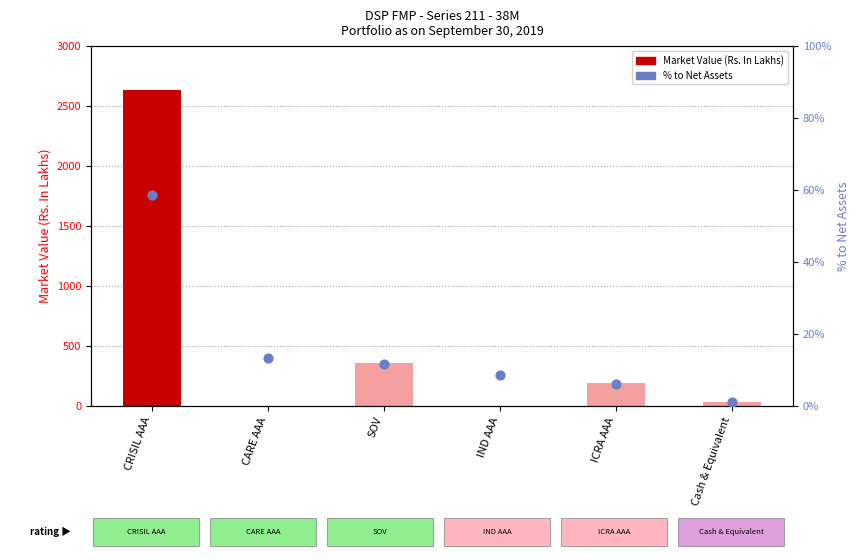

What is the total value across all series at CARE AAA?

0.1